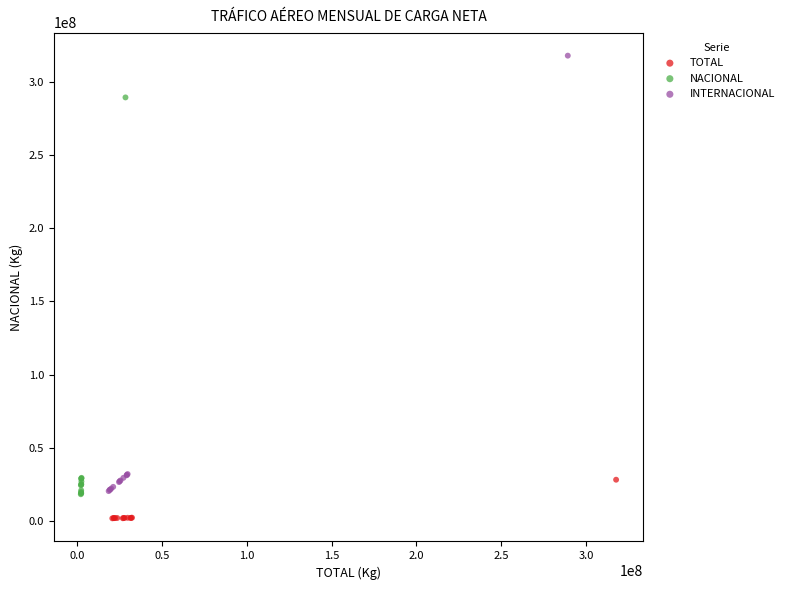

Which series contains the highest Y value?

INTERNACIONAL